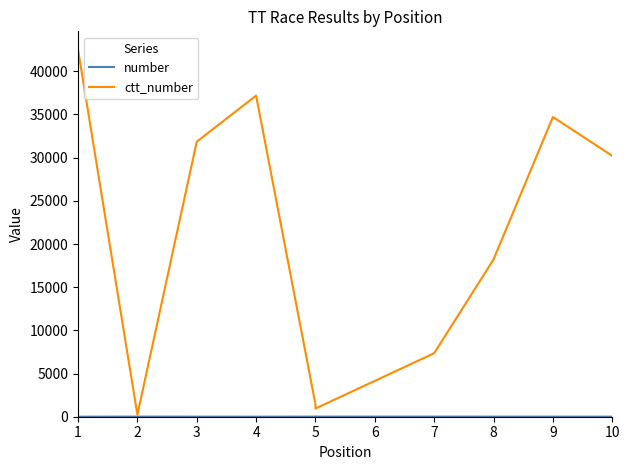

What is the value of the number point at the 9th from the left?

7